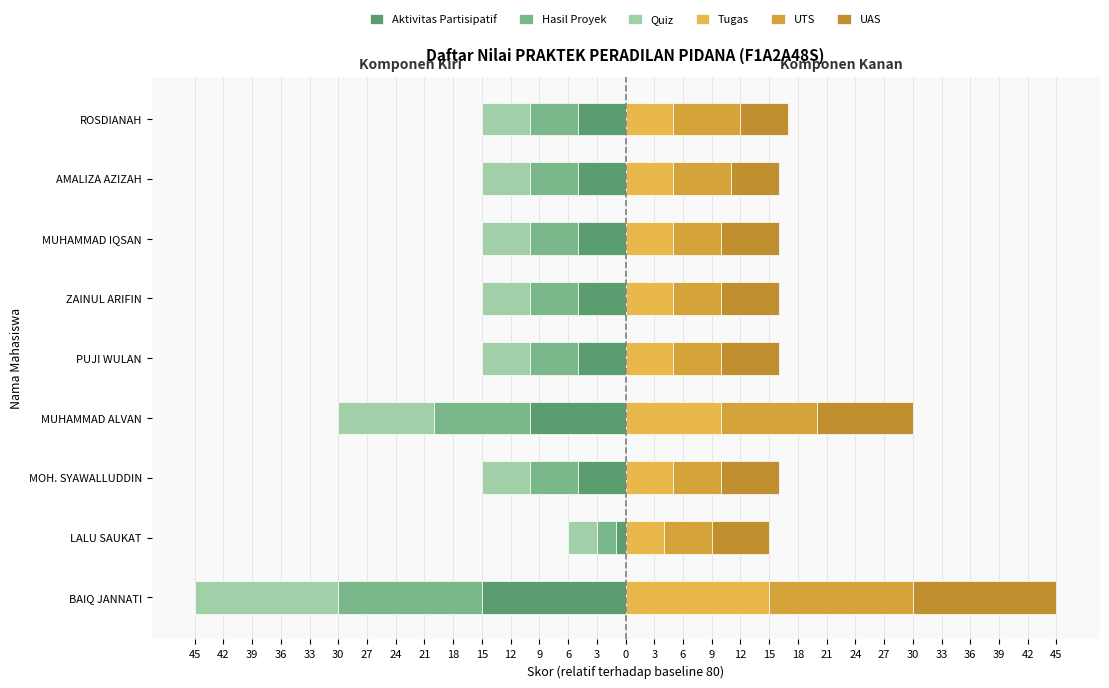

Reading right to left, what are all the values shown in this chart?

Aktivitas Partisipatif: -5	-5	-5	-5	-5	-10	-5	-1	-15
Hasil Proyek: -5	-5	-5	-5	-5	-10	-5	-2	-15
Quiz: -5	-5	-5	-5	-5	-10	-5	-3	-15
Tugas: 5	5	5	5	5	10	5	4	15
UTS: 7	6	5	5	5	10	5	5	15
UAS: 5	5	6	6	6	10	6	6	15